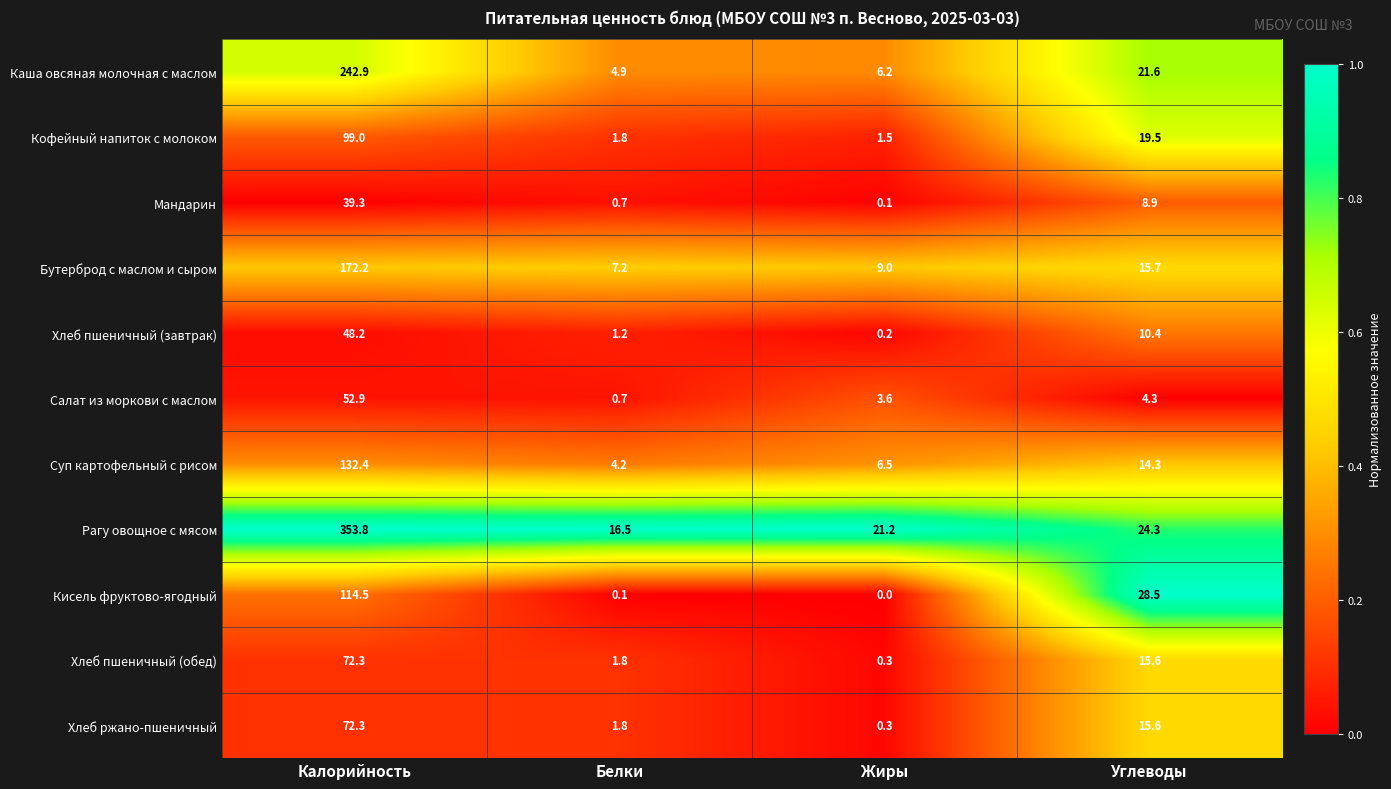

How many values in the Кофейный напиток с молоком series are below 19?

2